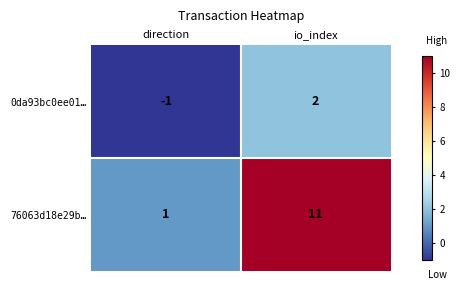

How many series are shown in this chart?

2